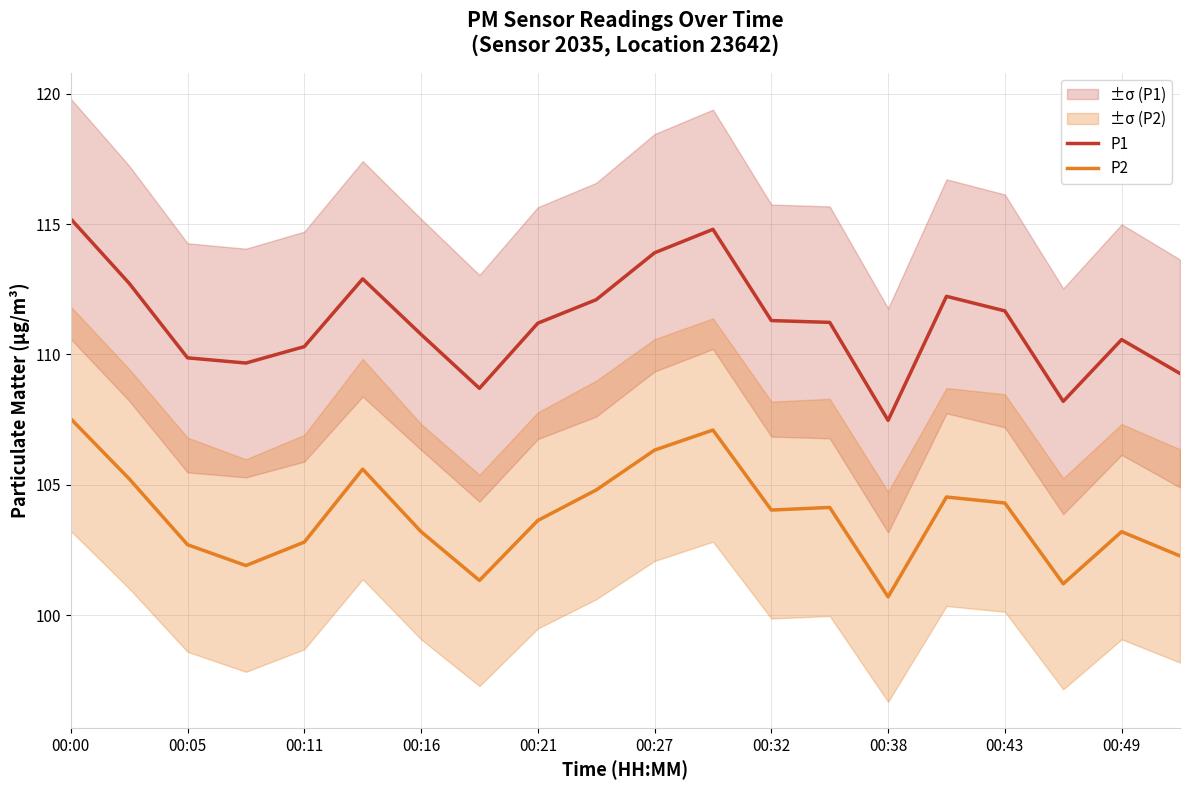

At how many categories does at least one series exceed 107?

20